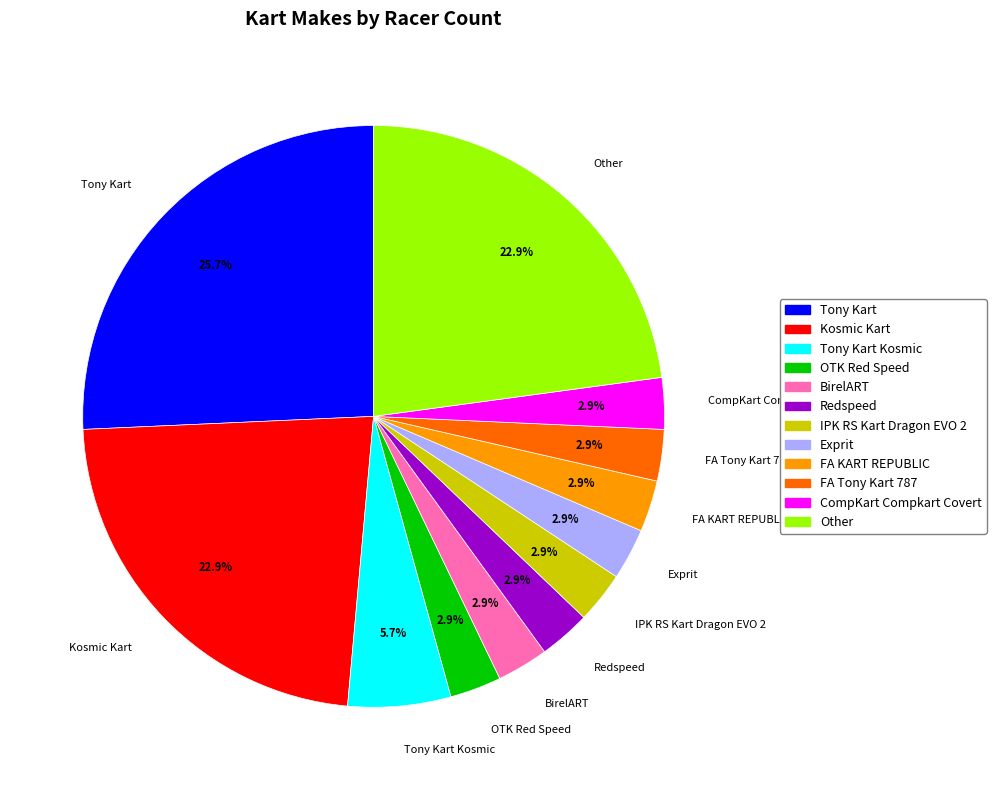

Does any single category account for the majority?

No